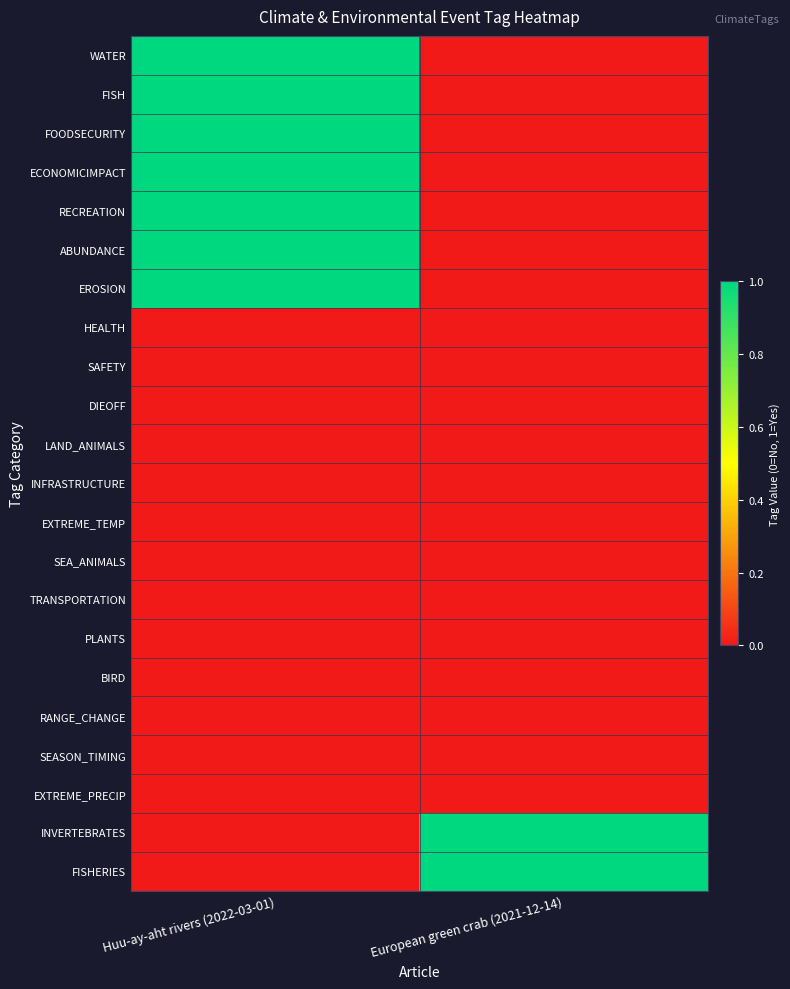

Reading left to right, list all the values displayed in this chart.

WATER: Huu-ay-aht rivers (2022-03-01)=1	European green crab (2021-12-14)=0
FISH: Huu-ay-aht rivers (2022-03-01)=1	European green crab (2021-12-14)=0
FOODSECURITY: Huu-ay-aht rivers (2022-03-01)=1	European green crab (2021-12-14)=0
ECONOMICIMPACT: Huu-ay-aht rivers (2022-03-01)=1	European green crab (2021-12-14)=0
RECREATION: Huu-ay-aht rivers (2022-03-01)=1	European green crab (2021-12-14)=0
ABUNDANCE: Huu-ay-aht rivers (2022-03-01)=1	European green crab (2021-12-14)=0
EROSION: Huu-ay-aht rivers (2022-03-01)=1	European green crab (2021-12-14)=0
HEALTH: Huu-ay-aht rivers (2022-03-01)=0	European green crab (2021-12-14)=0
SAFETY: Huu-ay-aht rivers (2022-03-01)=0	European green crab (2021-12-14)=0
DIEOFF: Huu-ay-aht rivers (2022-03-01)=0	European green crab (2021-12-14)=0
LAND_ANIMALS: Huu-ay-aht rivers (2022-03-01)=0	European green crab (2021-12-14)=0
INFRASTRUCTURE: Huu-ay-aht rivers (2022-03-01)=0	European green crab (2021-12-14)=0
EXTREME_TEMP: Huu-ay-aht rivers (2022-03-01)=0	European green crab (2021-12-14)=0
SEA_ANIMALS: Huu-ay-aht rivers (2022-03-01)=0	European green crab (2021-12-14)=0
TRANSPORTATION: Huu-ay-aht rivers (2022-03-01)=0	European green crab (2021-12-14)=0
PLANTS: Huu-ay-aht rivers (2022-03-01)=0	European green crab (2021-12-14)=0
BIRD: Huu-ay-aht rivers (2022-03-01)=0	European green crab (2021-12-14)=0
RANGE_CHANGE: Huu-ay-aht rivers (2022-03-01)=0	European green crab (2021-12-14)=0
SEASON_TIMING: Huu-ay-aht rivers (2022-03-01)=0	European green crab (2021-12-14)=0
EXTREME_PRECIP: Huu-ay-aht rivers (2022-03-01)=0	European green crab (2021-12-14)=0
INVERTEBRATES: Huu-ay-aht rivers (2022-03-01)=0	European green crab (2021-12-14)=1
FISHERIES: Huu-ay-aht rivers (2022-03-01)=0	European green crab (2021-12-14)=1